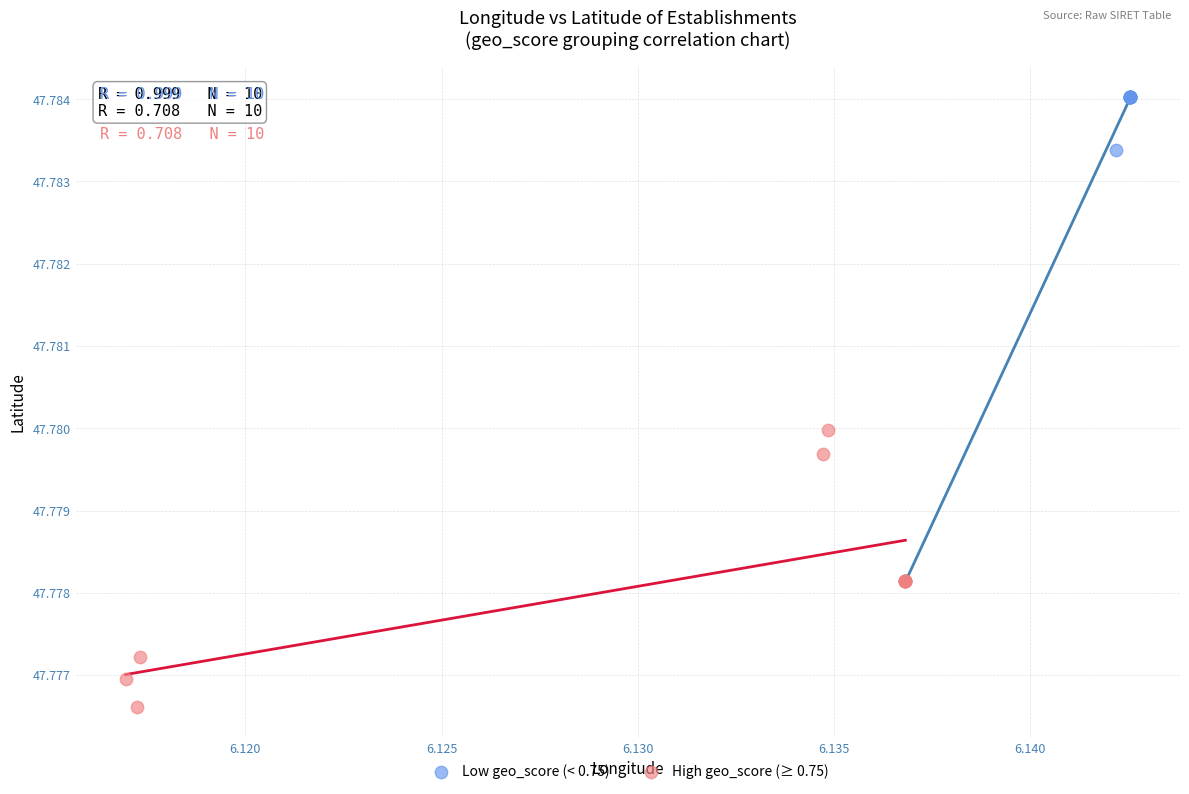

Which series reaches the maximum Y coordinate?

Low geo_score (< 0.75)